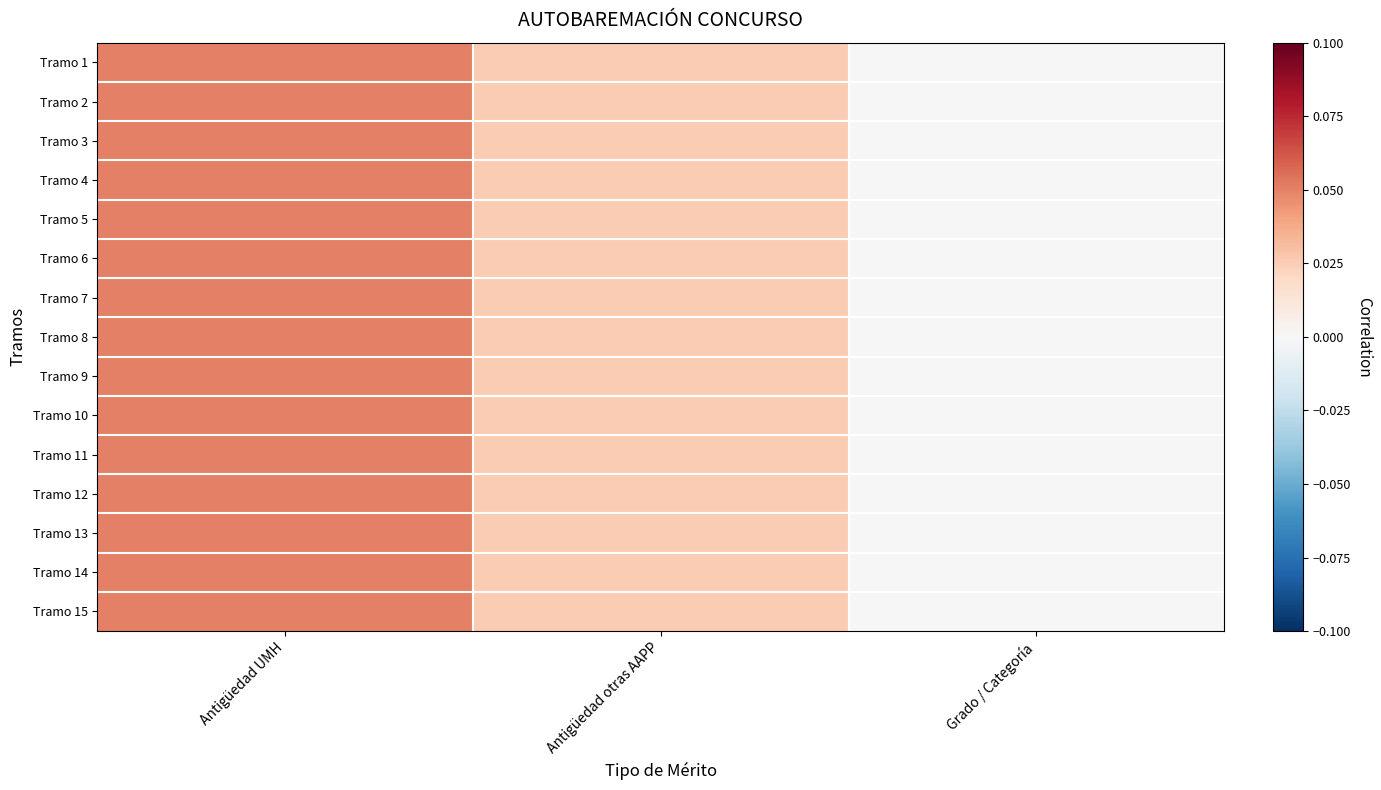

At Antigüedad UMH, list the series in order from largest to smallest.

Tramo 1, Tramo 2, Tramo 3, Tramo 4, Tramo 5, Tramo 6, Tramo 7, Tramo 8, Tramo 9, Tramo 10, Tramo 11, Tramo 12, Tramo 13, Tramo 14, Tramo 15